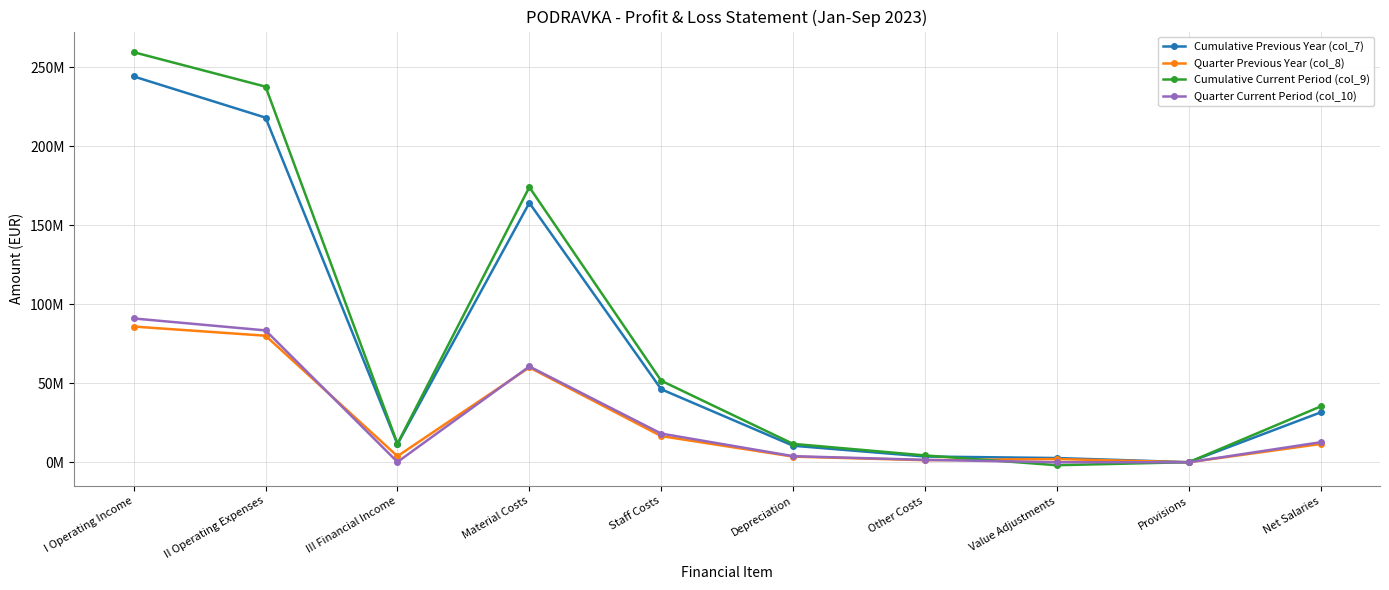

What is the label of the 1st point from the right?

Net Salaries